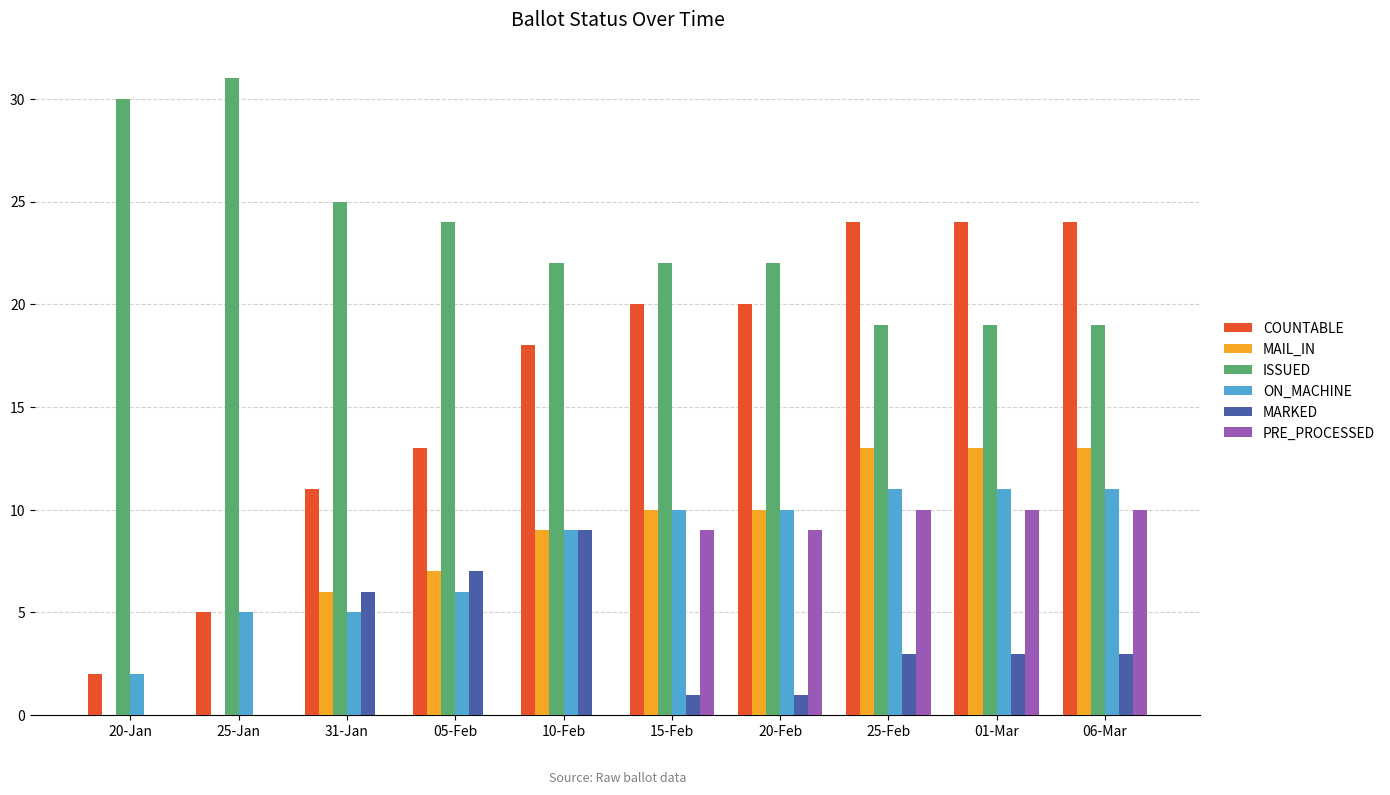

Read the MARKED value at 10-Feb.

9